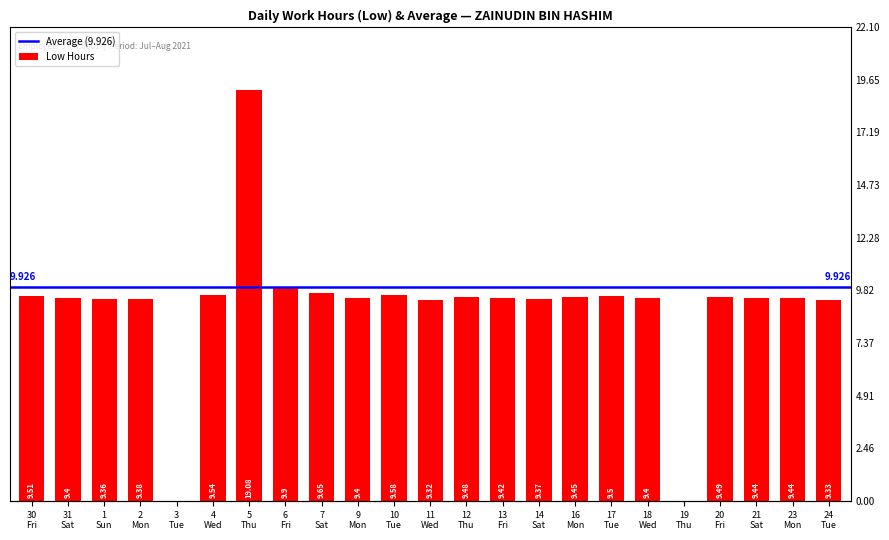

The chart shows a value of 9.4 at 23 Mon. True or false?

True